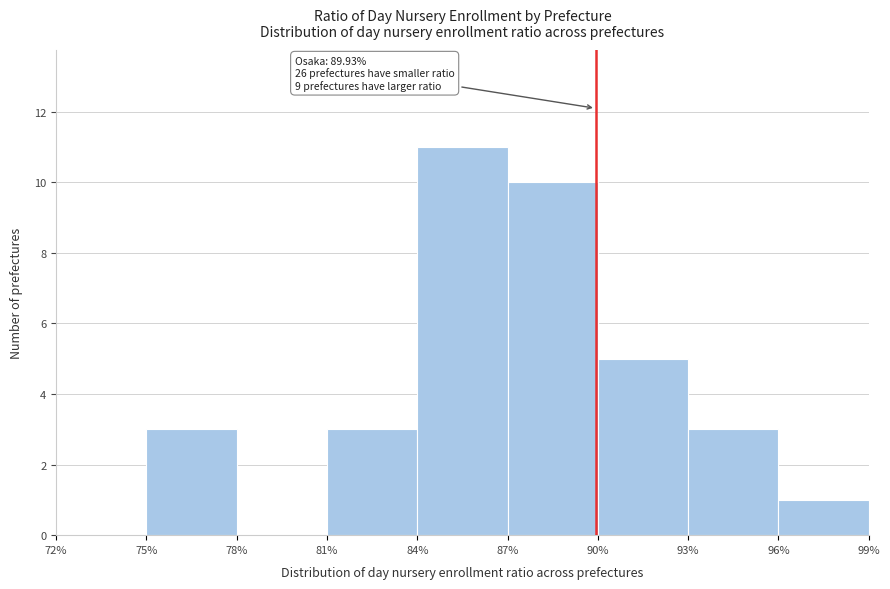

Which range on the x-axis has the tallest bar?

84% to 87%